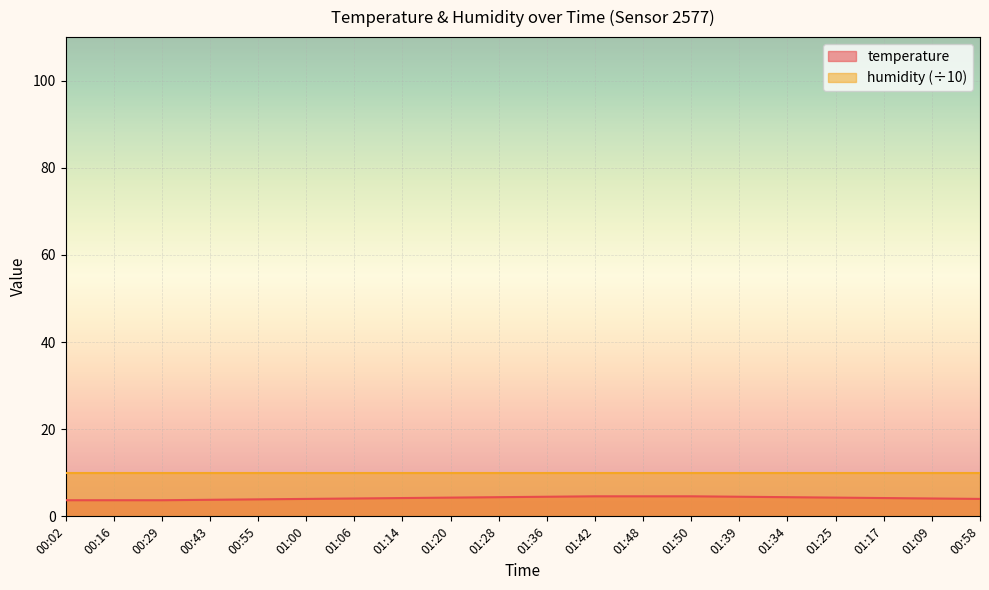

Which has a higher value, 01:36 or 00:55?

01:36